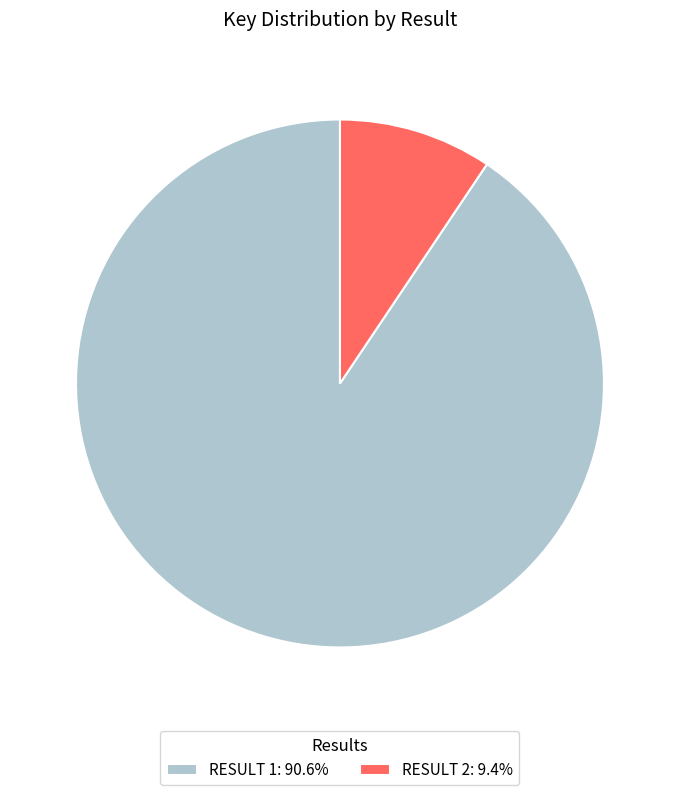

Does any single category account for the majority?

Yes